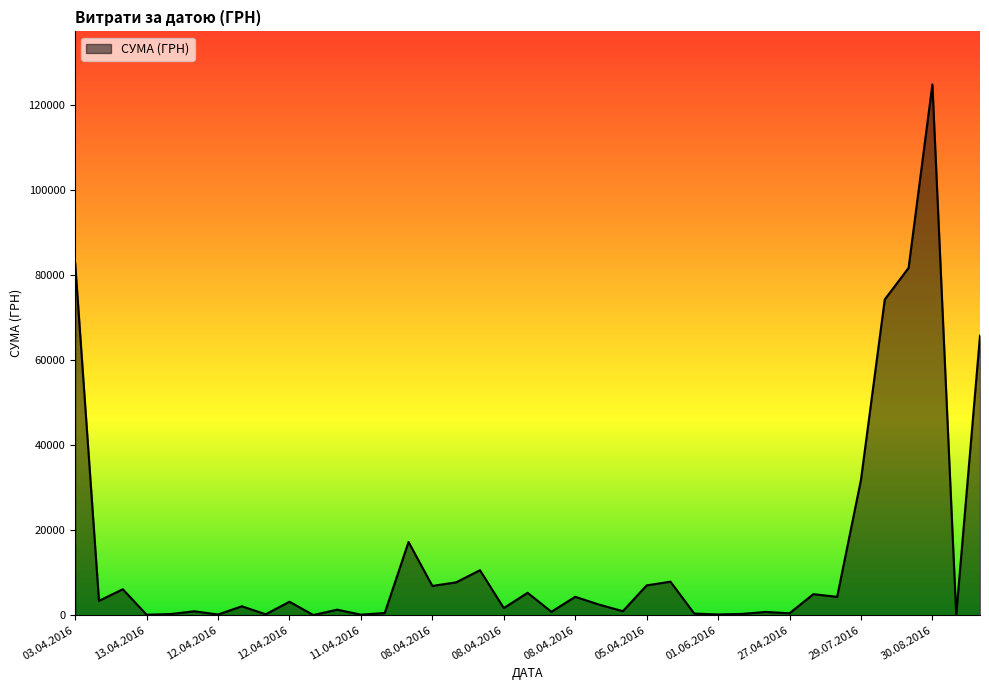

What is the greatest value displayed?

124904.8